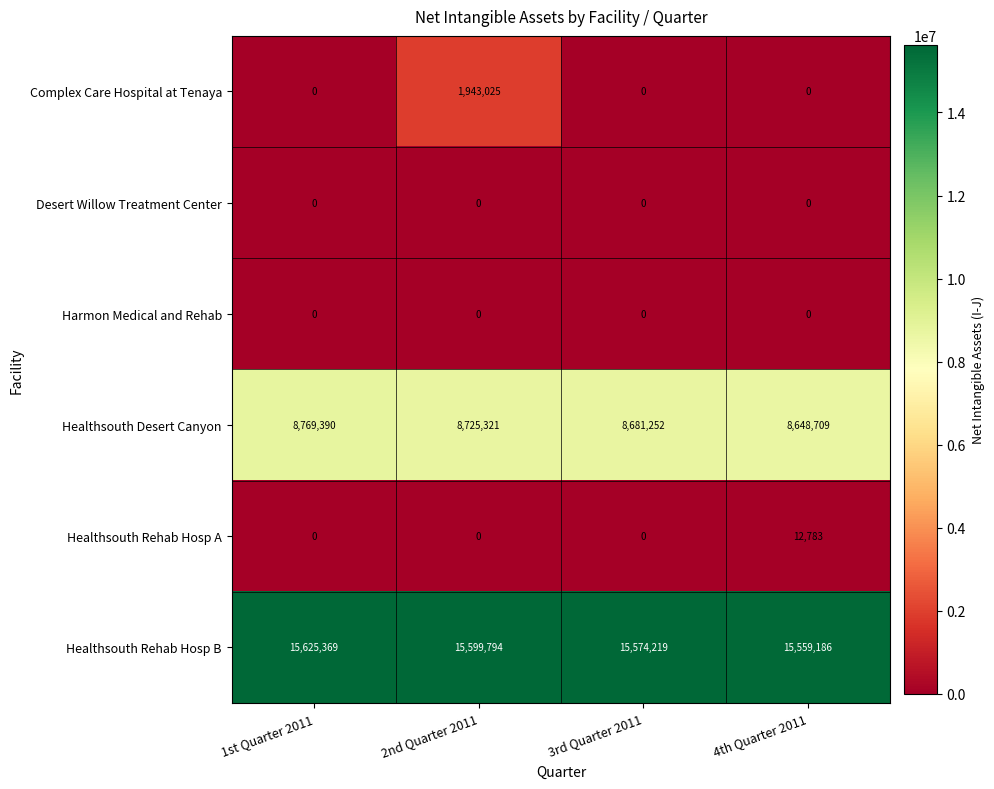

How many values in the Healthsouth Rehab Hosp A series exceed 0?

1